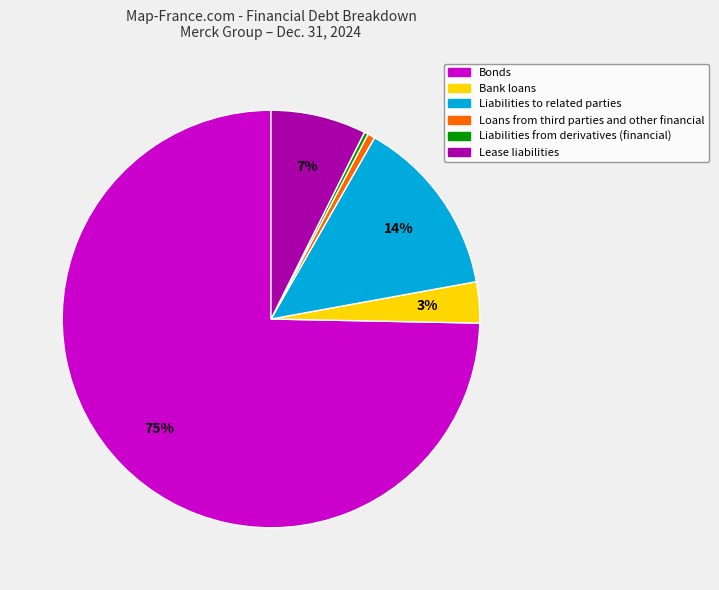

Count the number of slices in the pie.

6